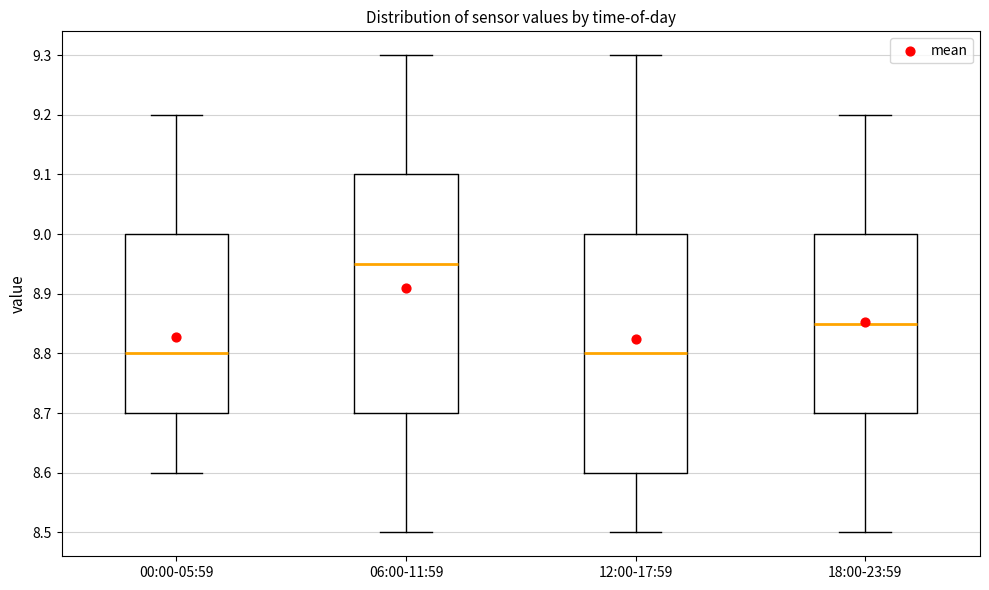

Reading left to right, read every box against the y-axis: the position of its median line, the range the box covers, and the ends of its whiskers. The values are not printed on the chart, so give them approximately, as read against the axis.

00:00-05:59: median 8.80, box 8.70 to 9.00, whiskers 8.60 to 9.20
06:00-11:59: median 8.95, box 8.70 to 9.10, whiskers 8.50 to 9.30
12:00-17:59: median 8.80, box 8.60 to 9.00, whiskers 8.50 to 9.30
18:00-23:59: median 8.85, box 8.70 to 9.00, whiskers 8.50 to 9.20